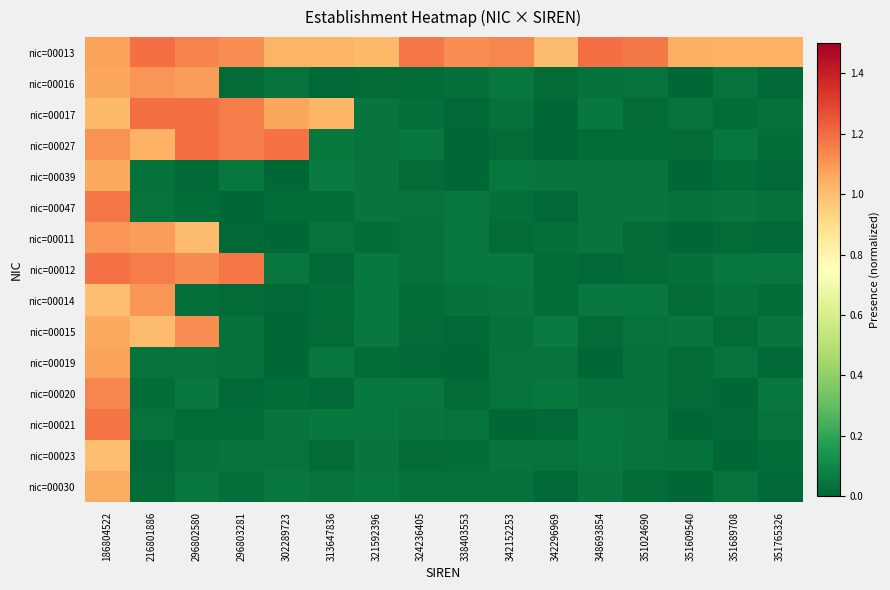

Rank the series by their maximum value, from highest to lowest.

nic=00013, nic=00027, nic=00017, nic=00012, nic=00021, nic=00047, nic=00020, nic=00015, nic=00016, nic=00011, nic=00014, nic=00019, nic=00039, nic=00030, nic=00023